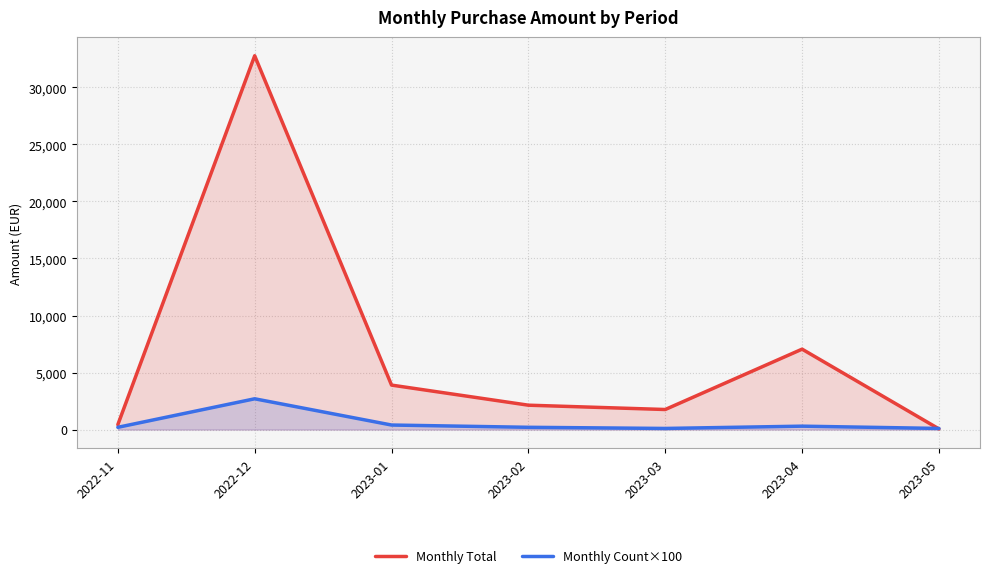

Where does the Monthly Total series first go above 2139?

2022-12